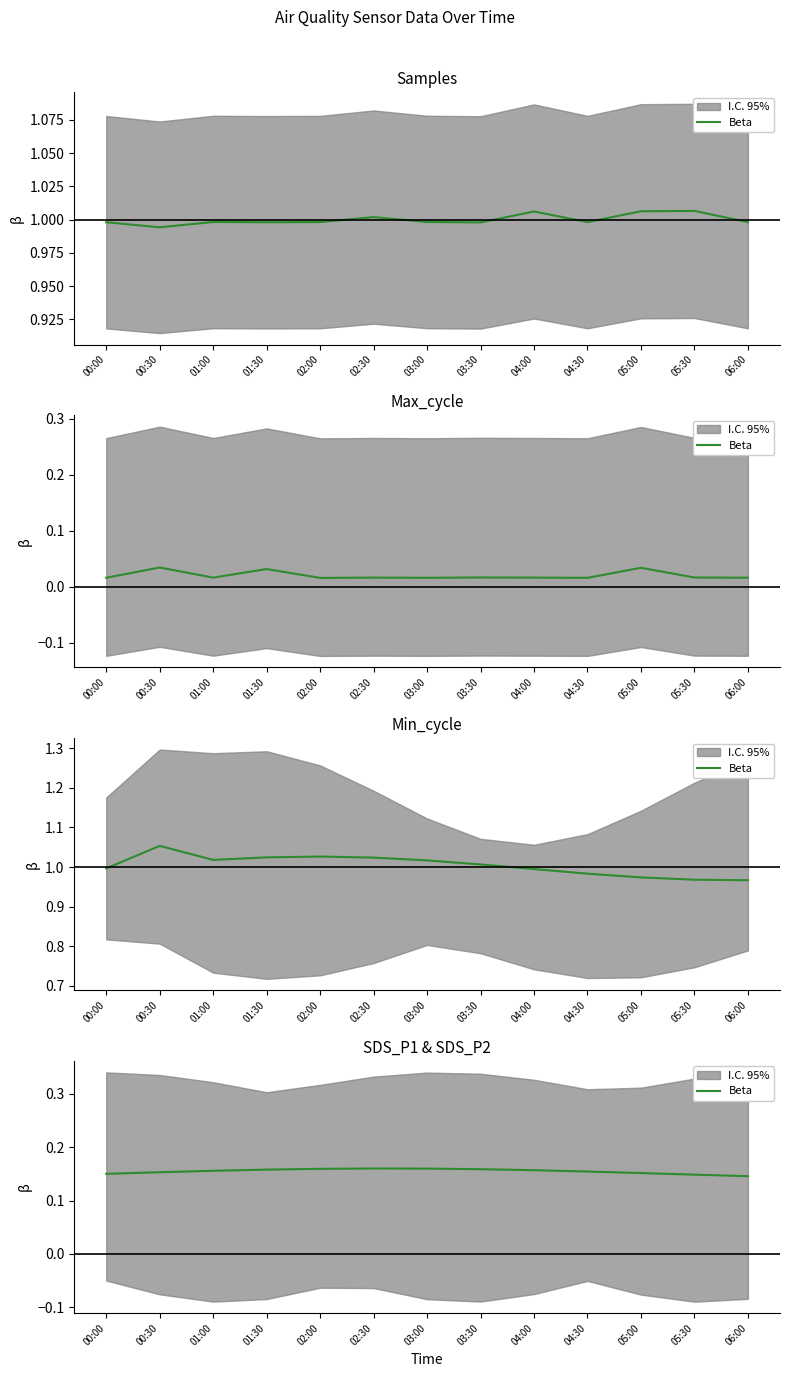

Rank the categories by value from highest to lowest.

02:30, 03:00, 02:00, 03:30, 01:30, 04:00, 01:00, 04:30, 00:30, 05:00, 00:00, 05:30, 06:00